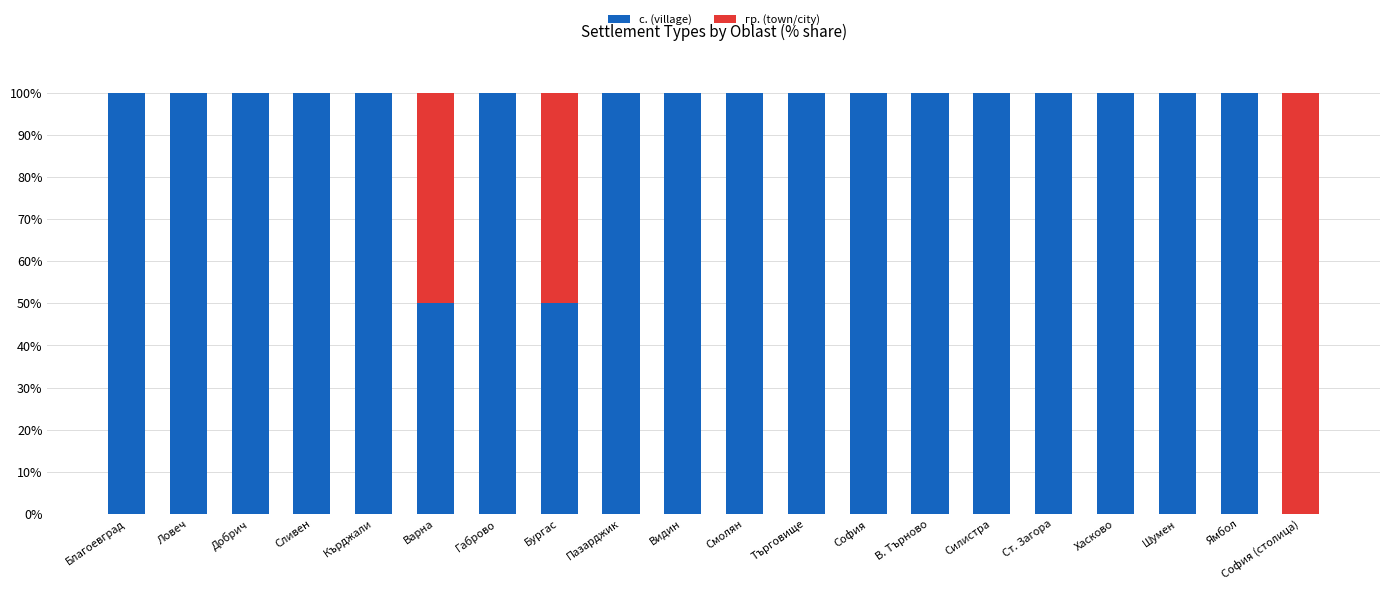

What is the sum of the с. (village) values at Благоевград and Хасково?

200